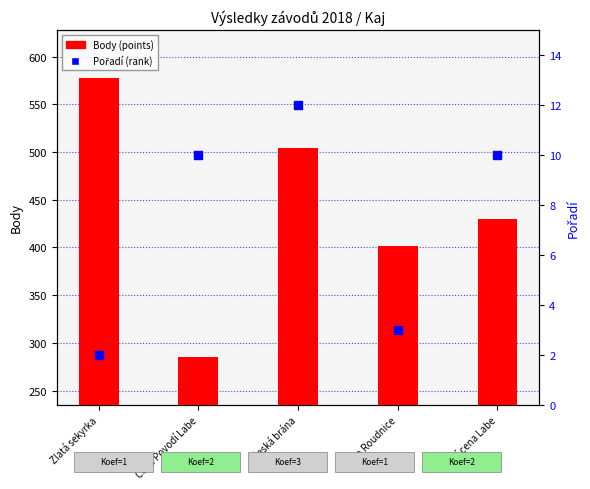

At how many categories does at least one series exceed 300?

4